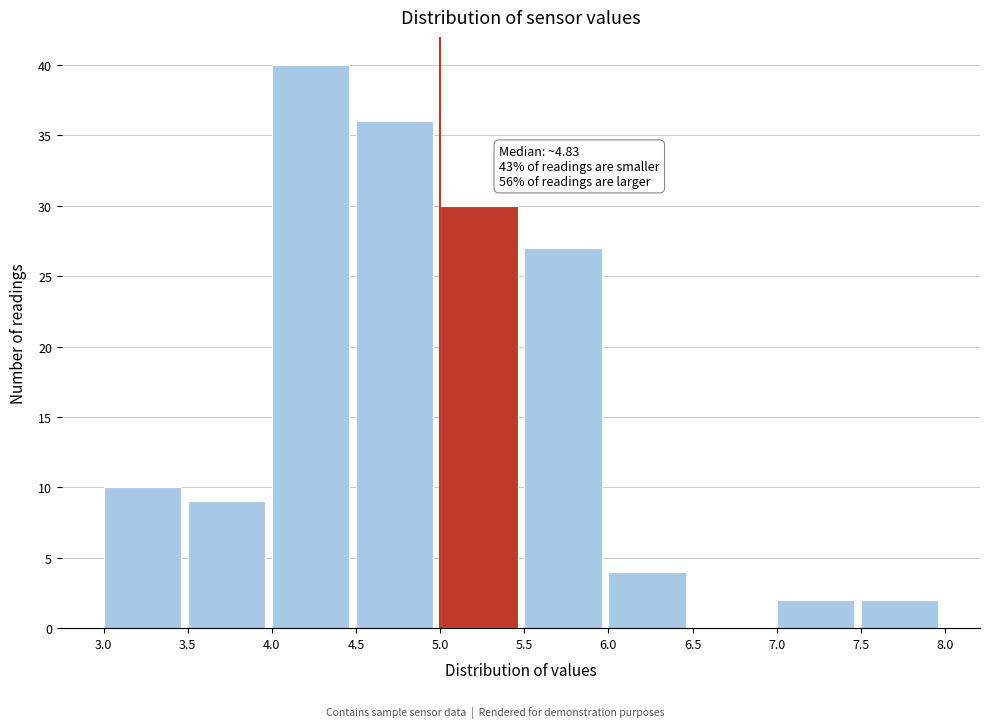

Which range on the x-axis has the tallest bar?

4.0 to 4.5